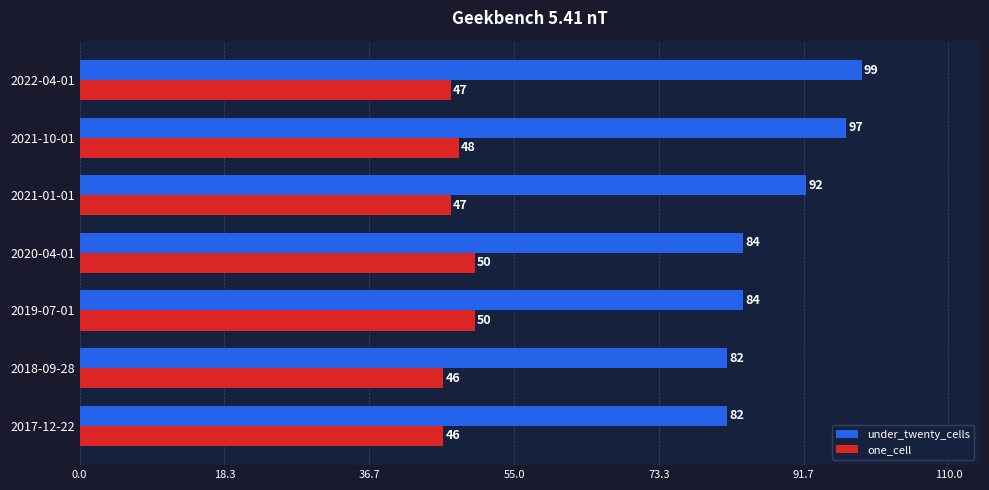

How many distinct data groups are displayed?

2